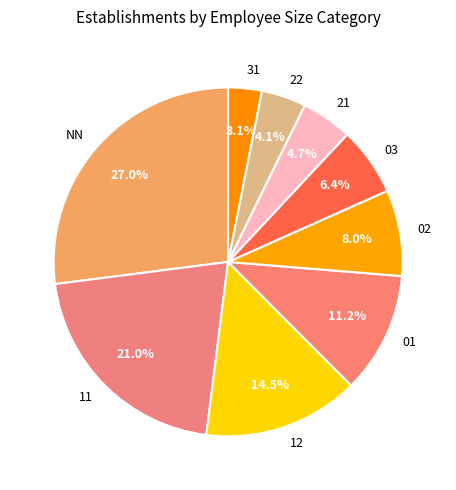

What is the total percentage of 11 and NN?

48.0%